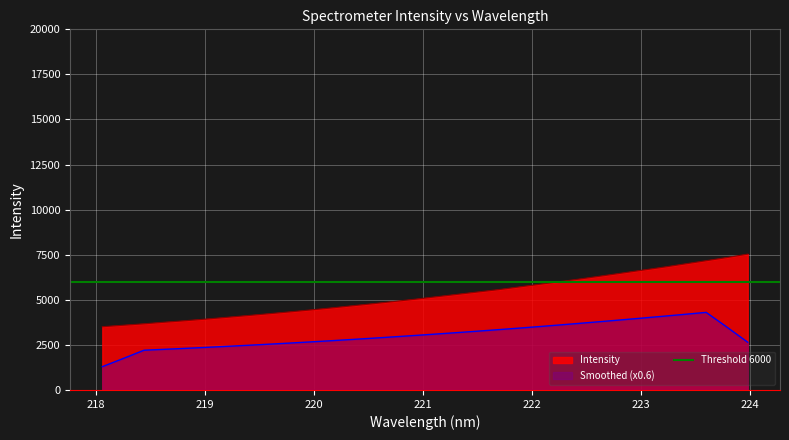

True or false: Intensity and Smoothed (x0.6) cross at least once.

False